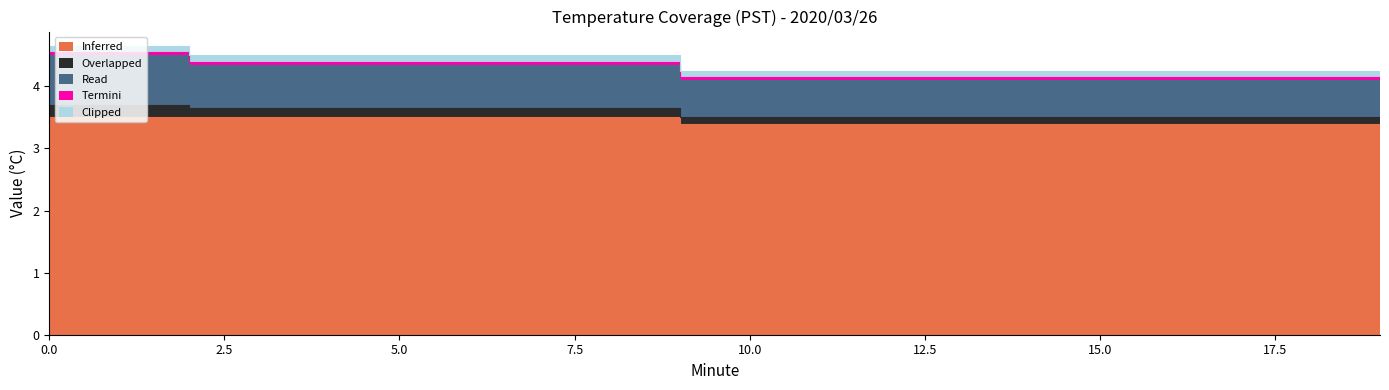

What is the lowest value of the Read series?

4.1